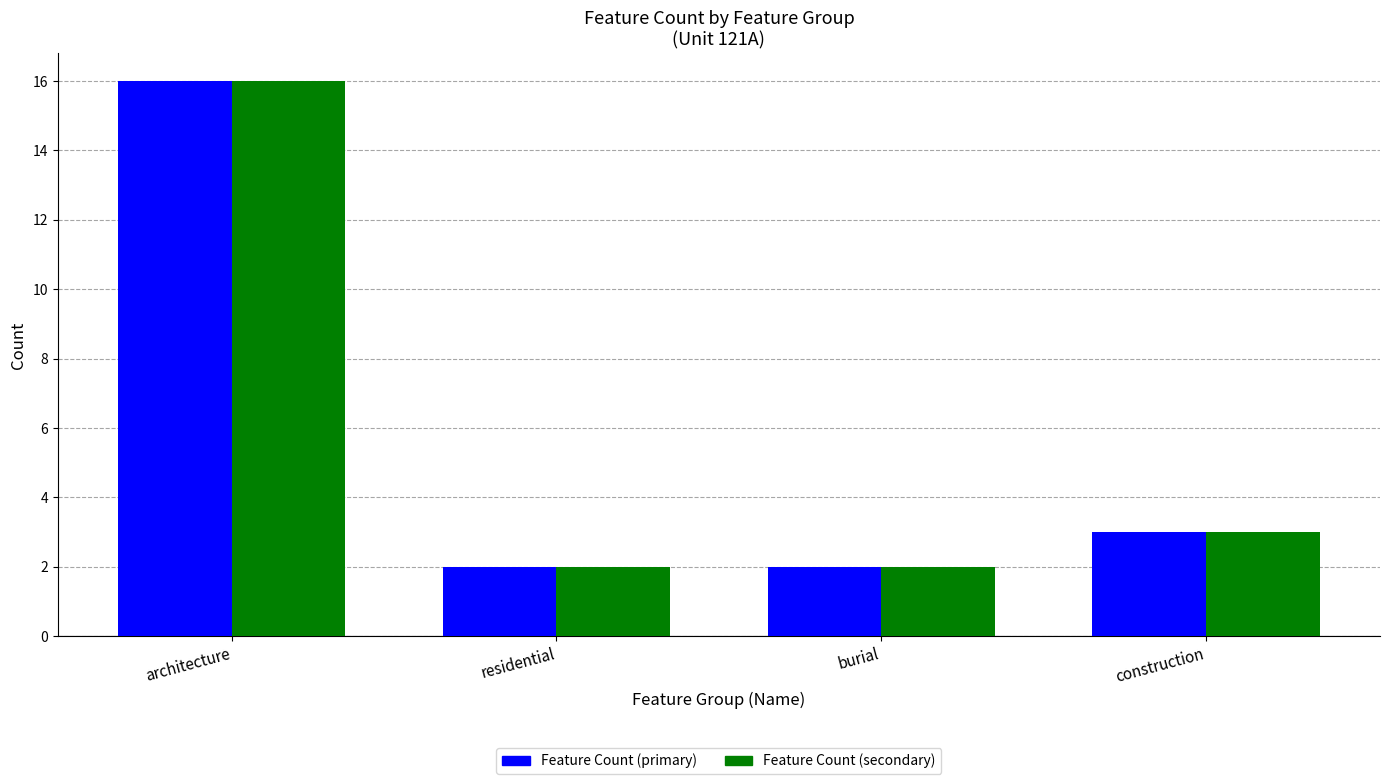

What is the label of the 3rd bar from the left?

burial